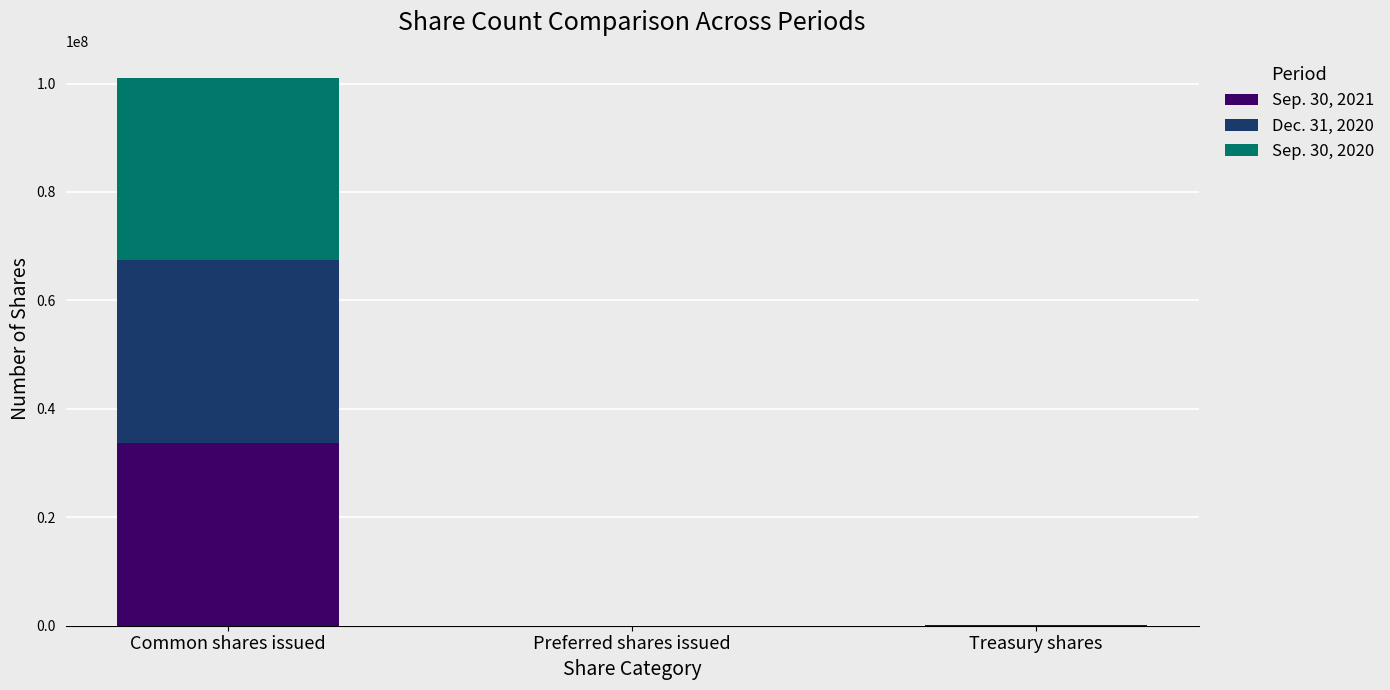

At which category is the sum across all series the highest?

Common shares issued